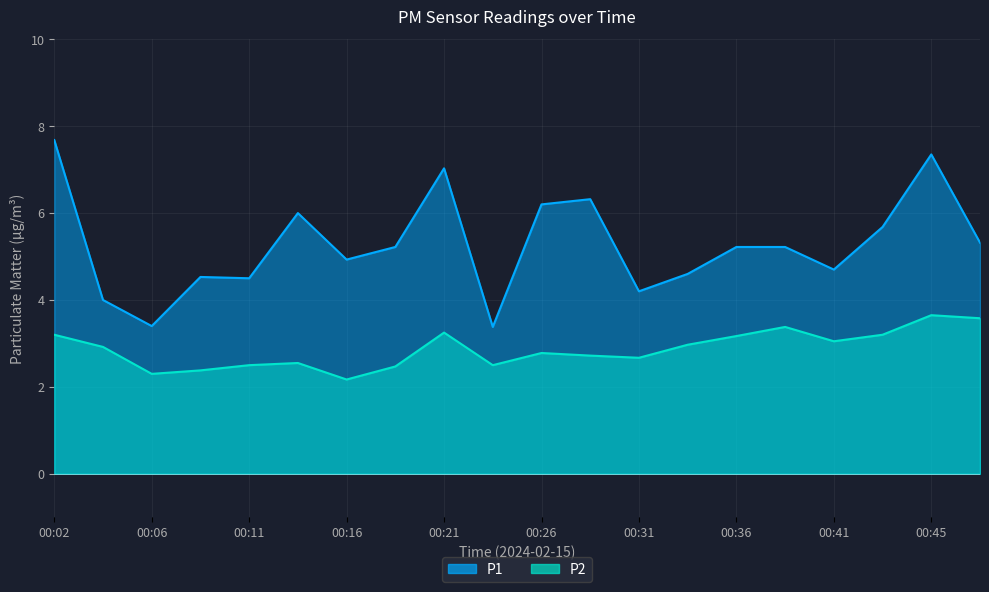

In P2, how many points are higher than both neighbors (excluding endpoints)?

5